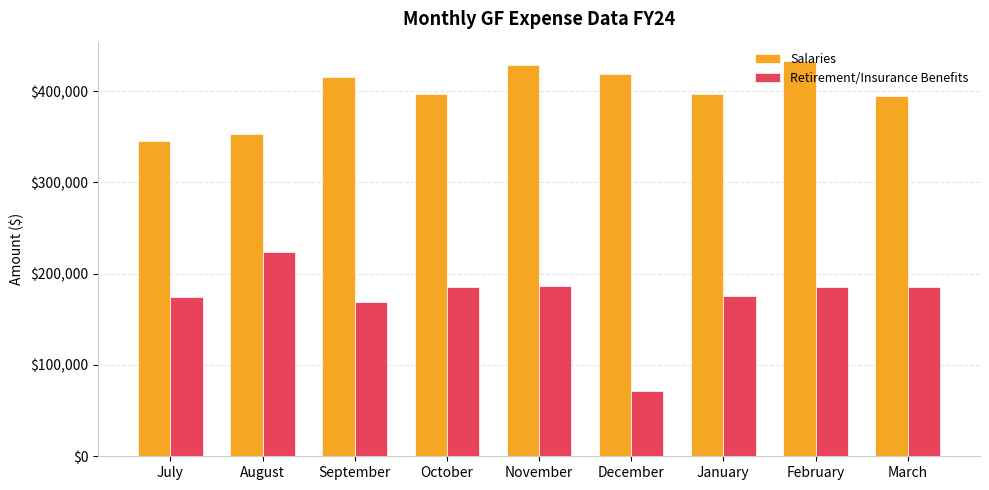

Which series has the largest range (max minus min)?

Retirement/Insurance Benefits